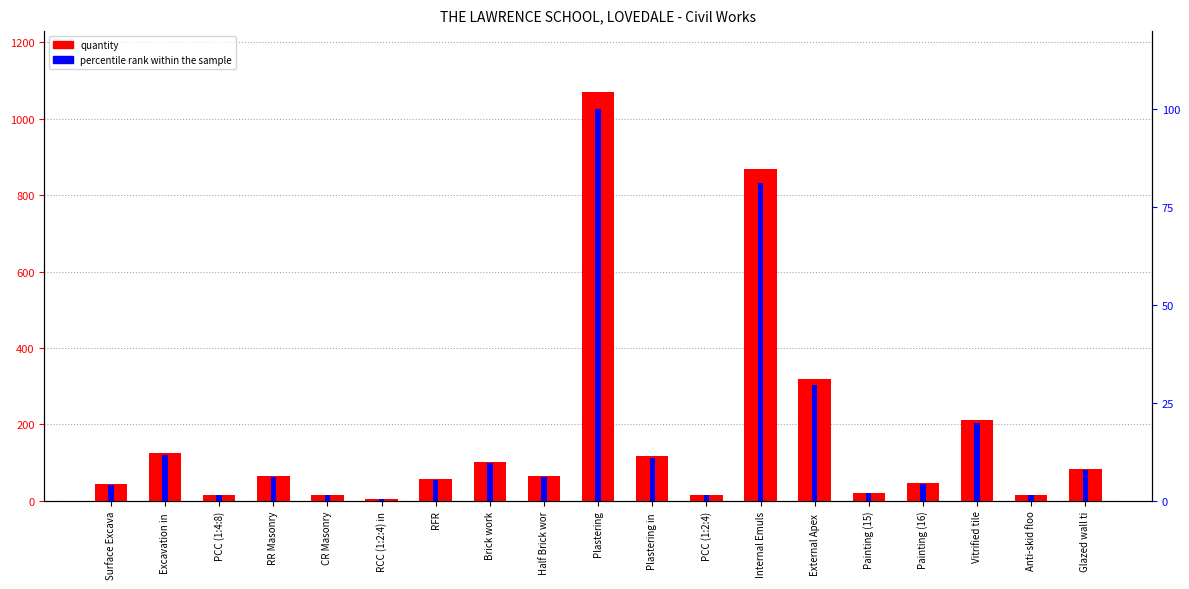

Does the chart contain any negative values?

No